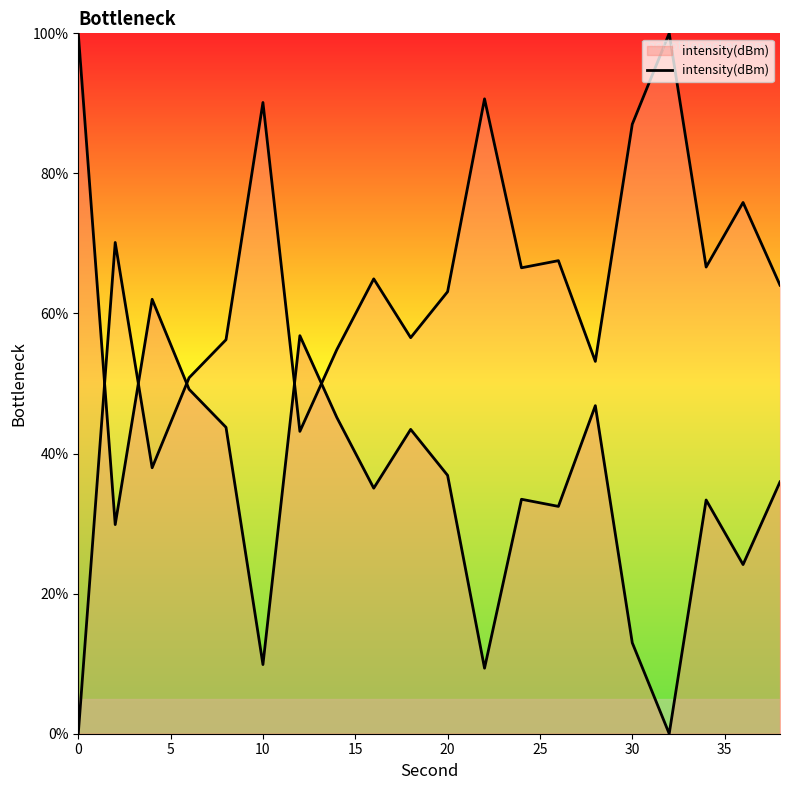

How many values are above zero?

19